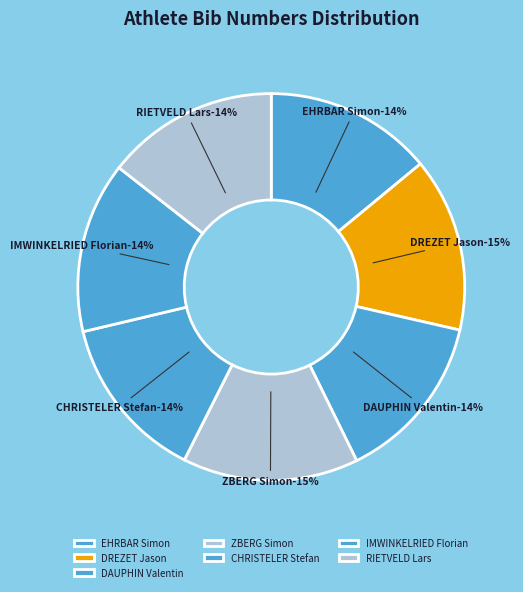

Which category has the smallest portion of the pie?

CHRISTELER Stefan